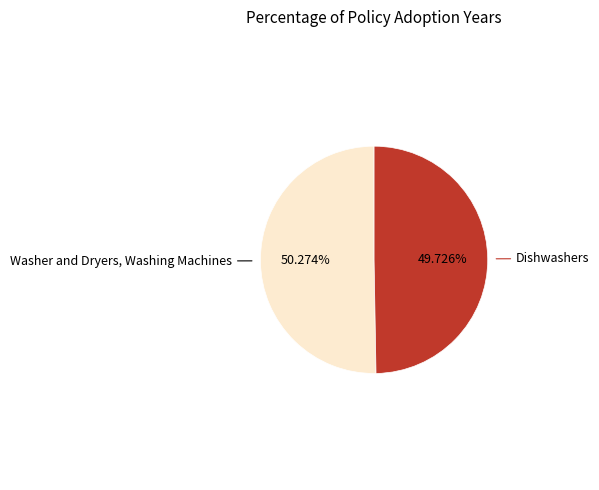

What percentage do Dishwashers and Washer and Dryers, Washing Machines together represent?

100.0%